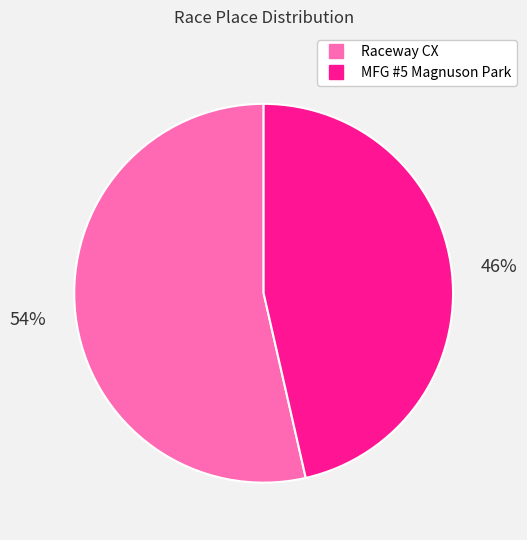

To the nearest percent, what portion does Raceway CX represent?

54%